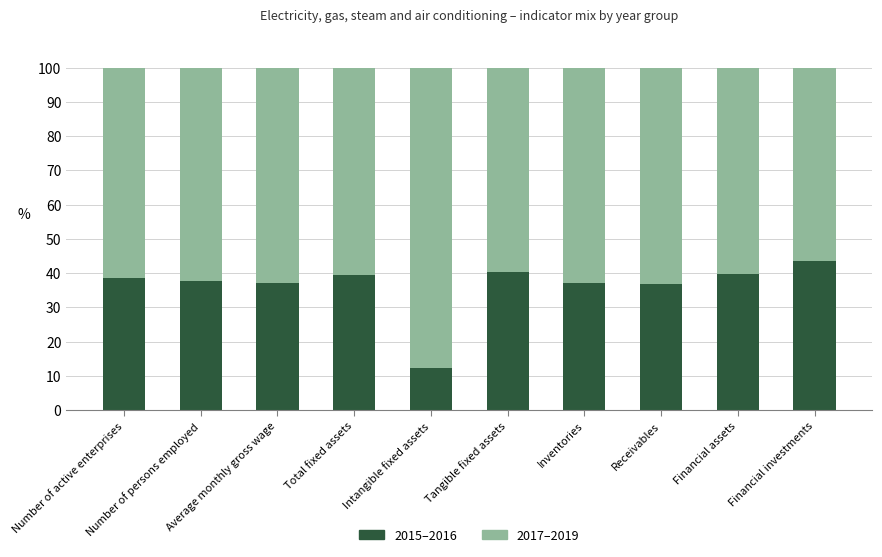

What is the maximum value for 2015–2016?

43.6